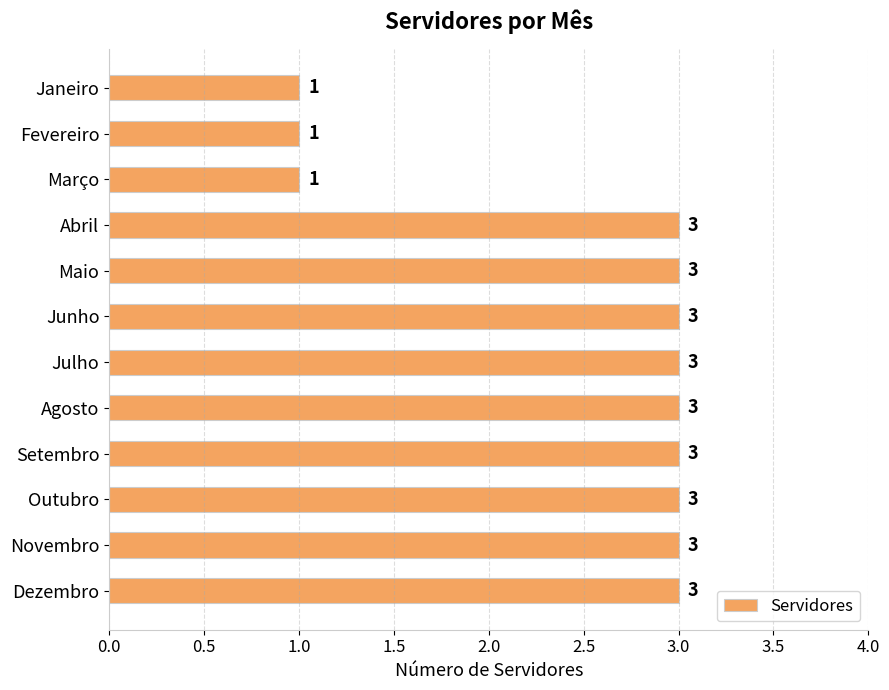

True or false: the data shows 2 at Janeiro.

False